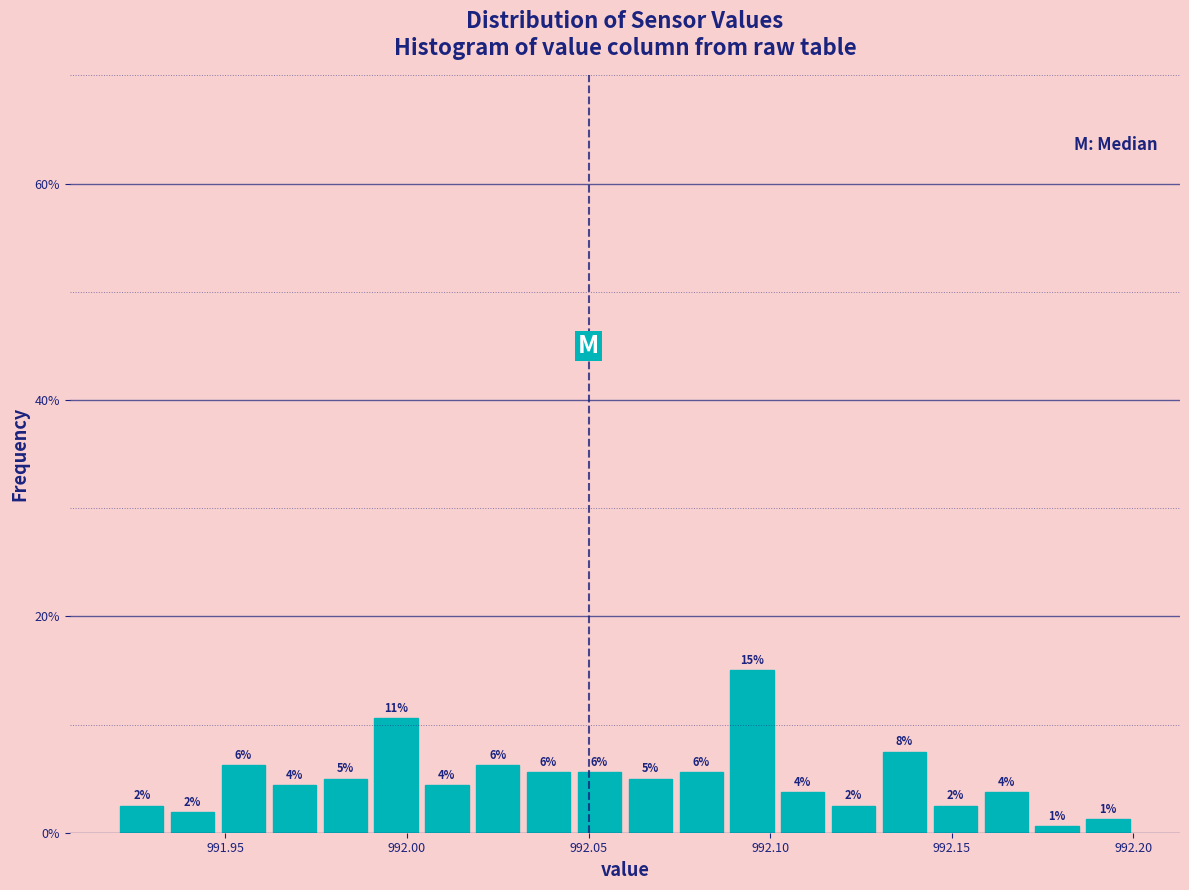

Read against the x-axis, roughly where is the centre of the tallest bar?

992.095